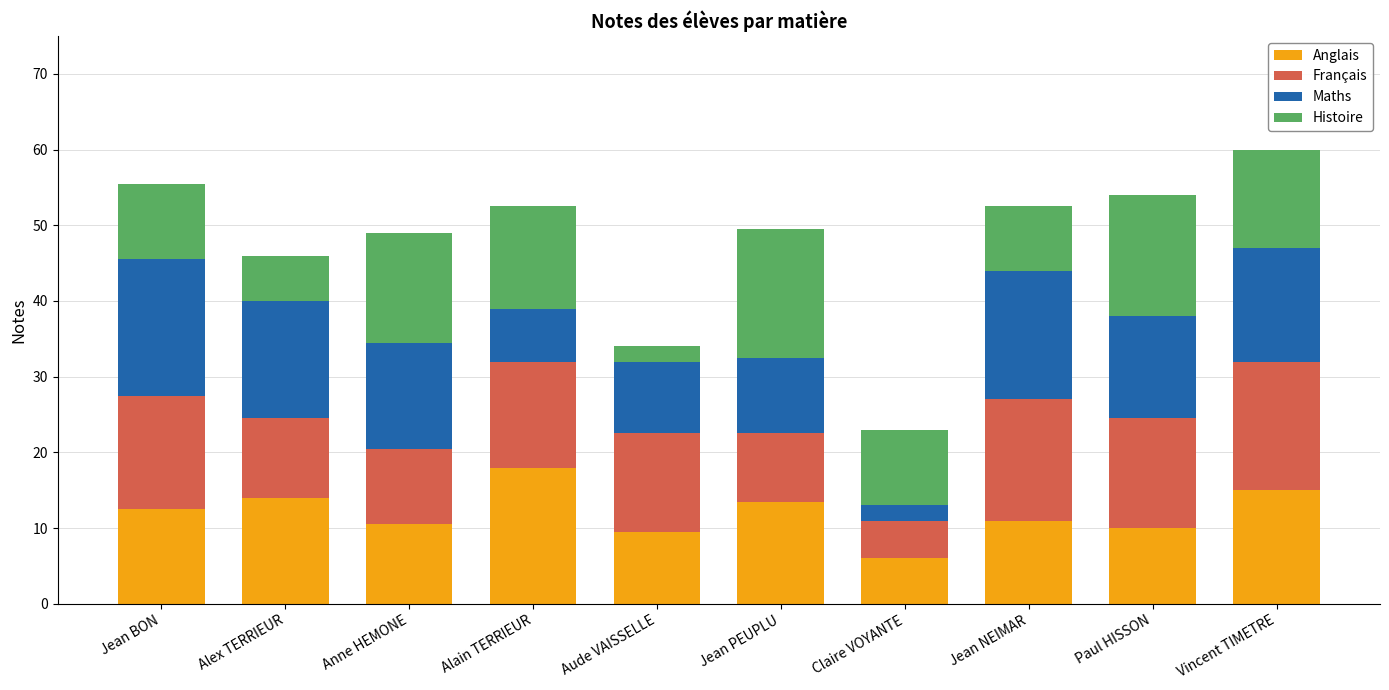

Count the number of categories in the chart.

10